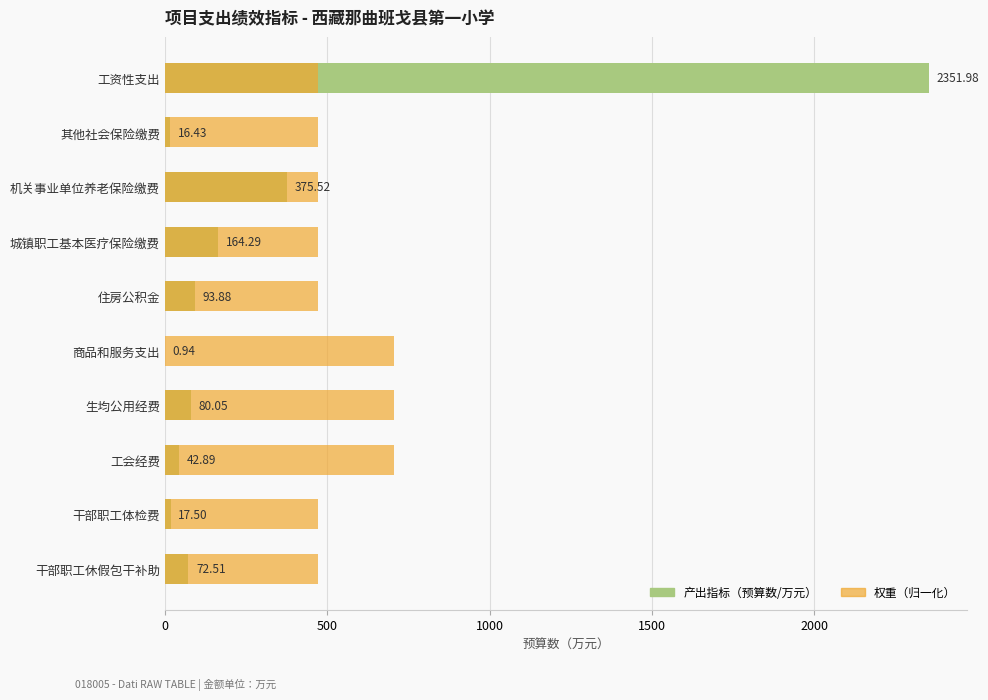

List the series in order of their peak value, highest first.

产出指标（预算数/万元）, 权重（归一化）